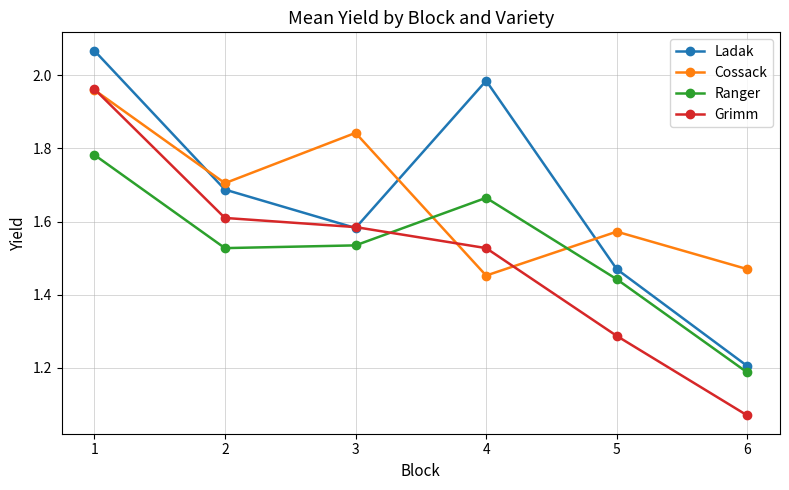

Between which two adjacent categories do Ranger and Grimm first intersect?

3 and 4